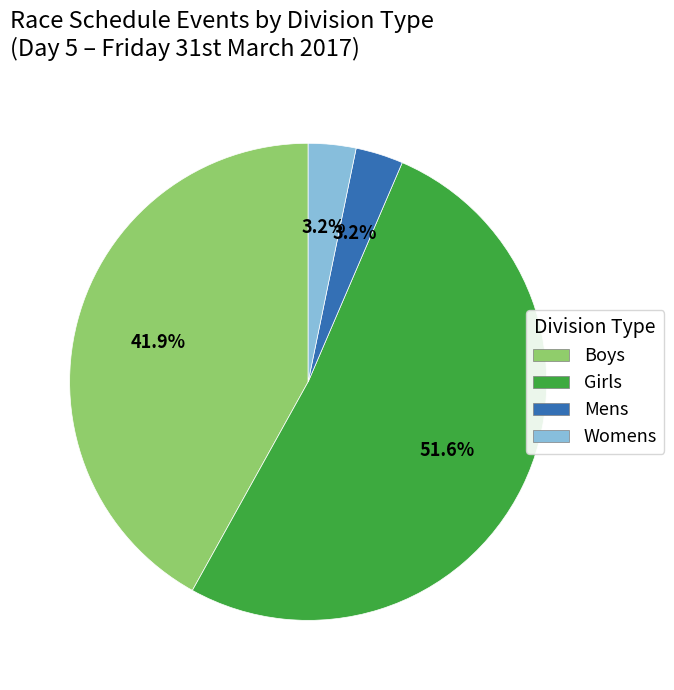

How many slices are in this pie chart?

4